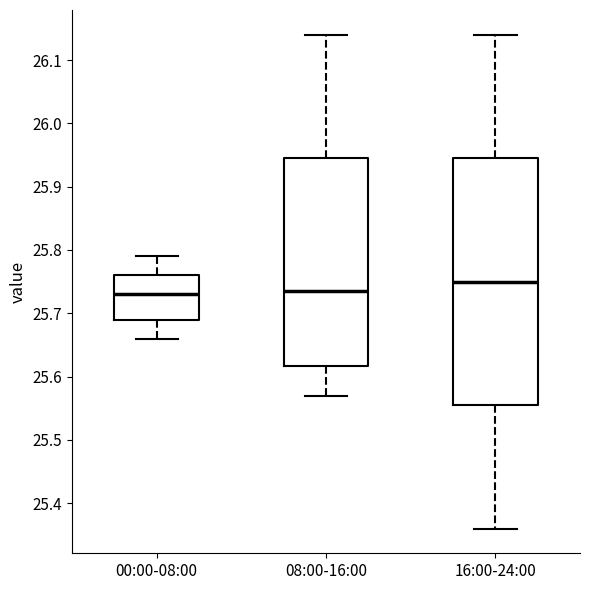

Where is the upper edge of the box for 00:00-08:00 on the y-axis? The values are not printed on the chart, so give them approximately, as read against the axis.

25.76